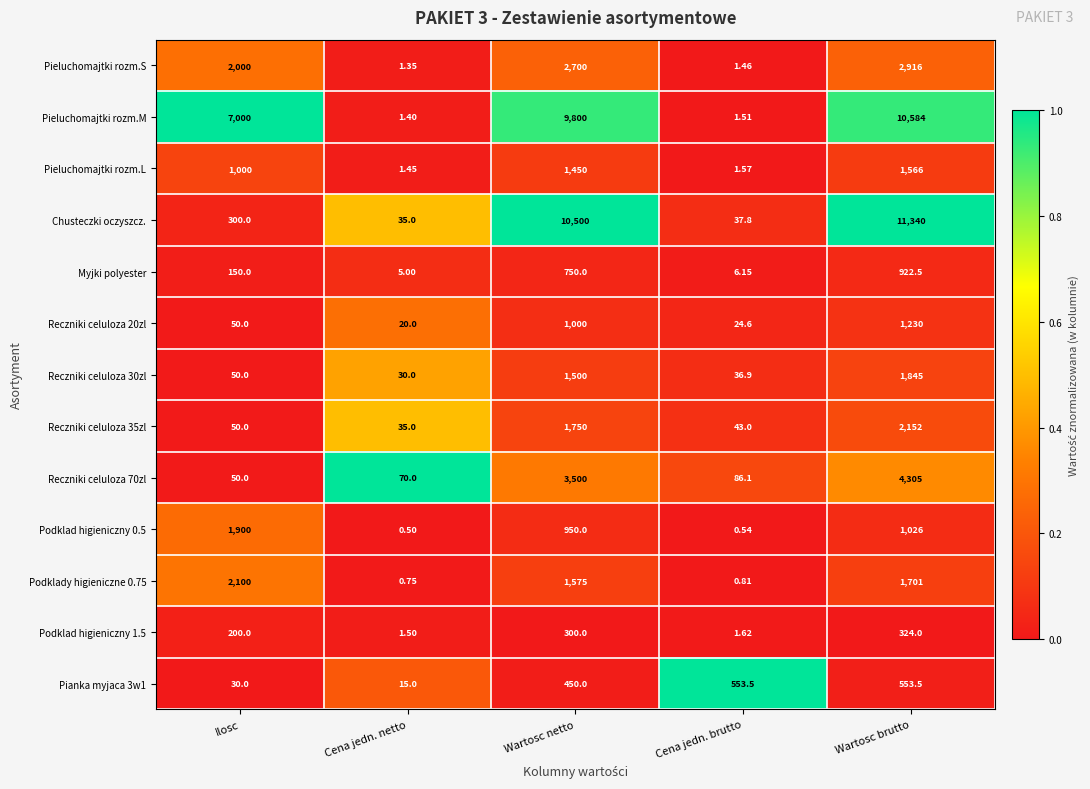

List the labels in order of Podklad higieniczny 0.5 value, smallest first.

Cena jedn. netto, Cena jedn. brutto, Wartosc netto, Wartosc brutto, Ilosc